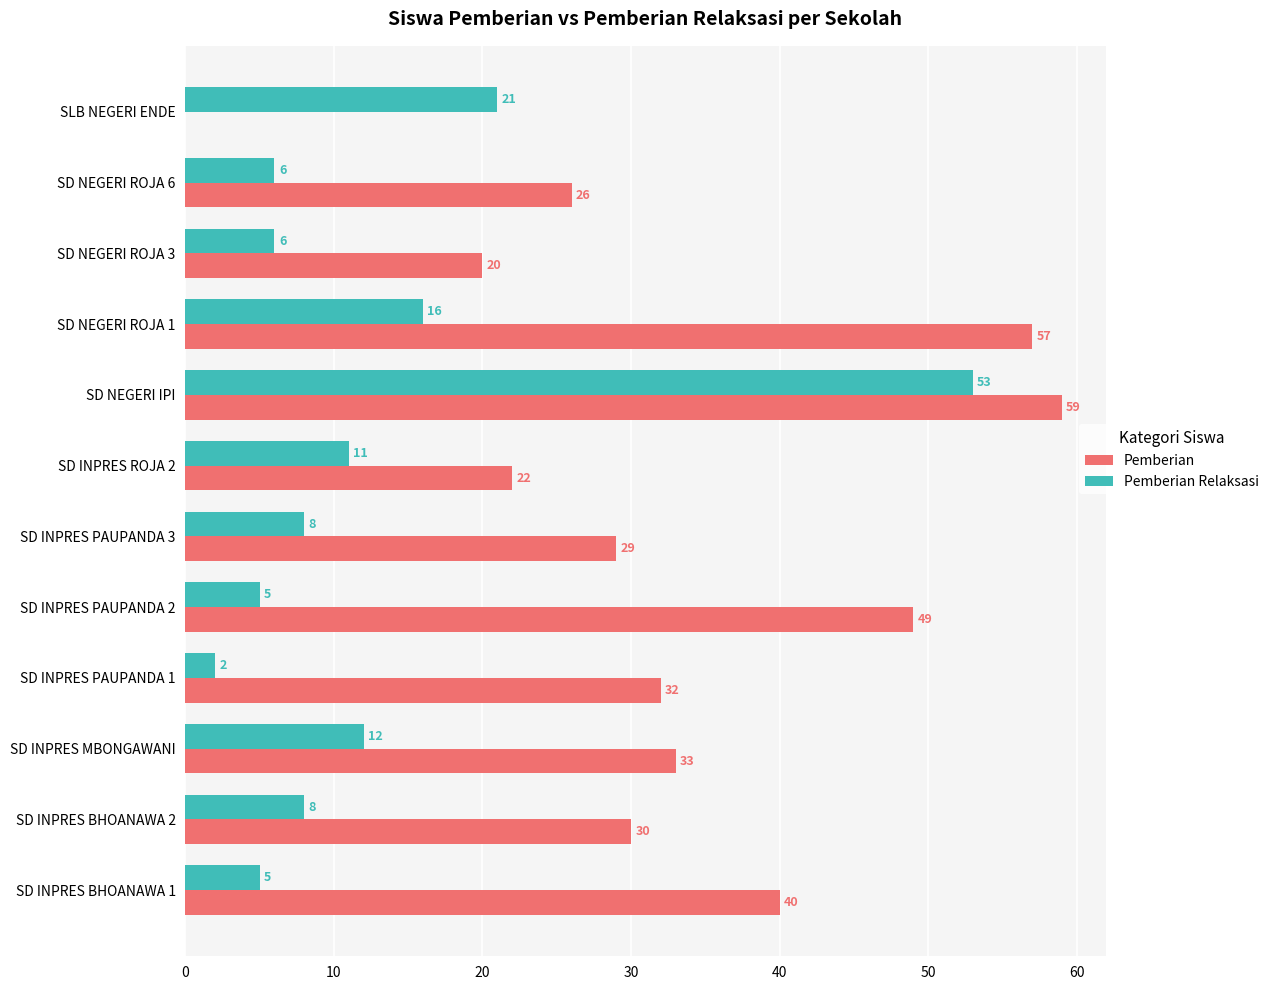

Is the value of Pemberian Relaksasi at SD INPRES PAUPANDA 3 greater than the value of Pemberian at SD INPRES BHOANAWA 1?

No